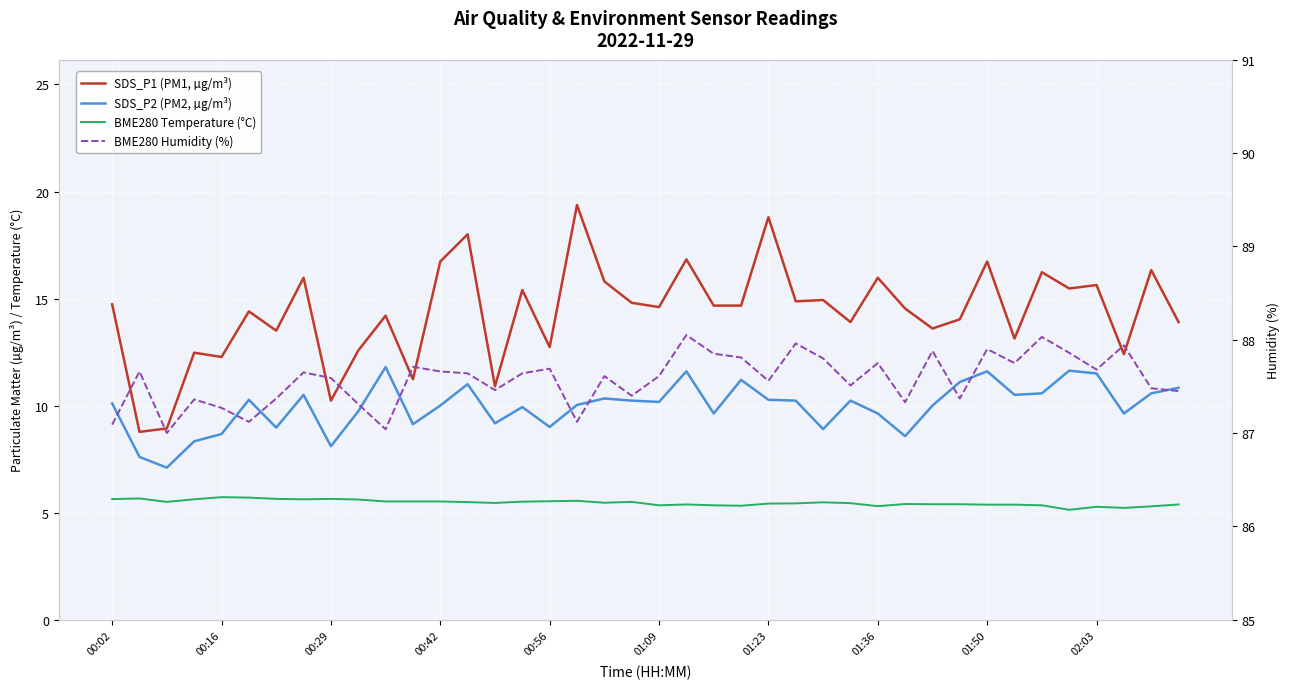

List the series in order of their peak value, highest first.

BME280 Humidity (%), SDS_P1 (PM1, µg/m³), SDS_P2 (PM2, µg/m³), BME280 Temperature (°C)